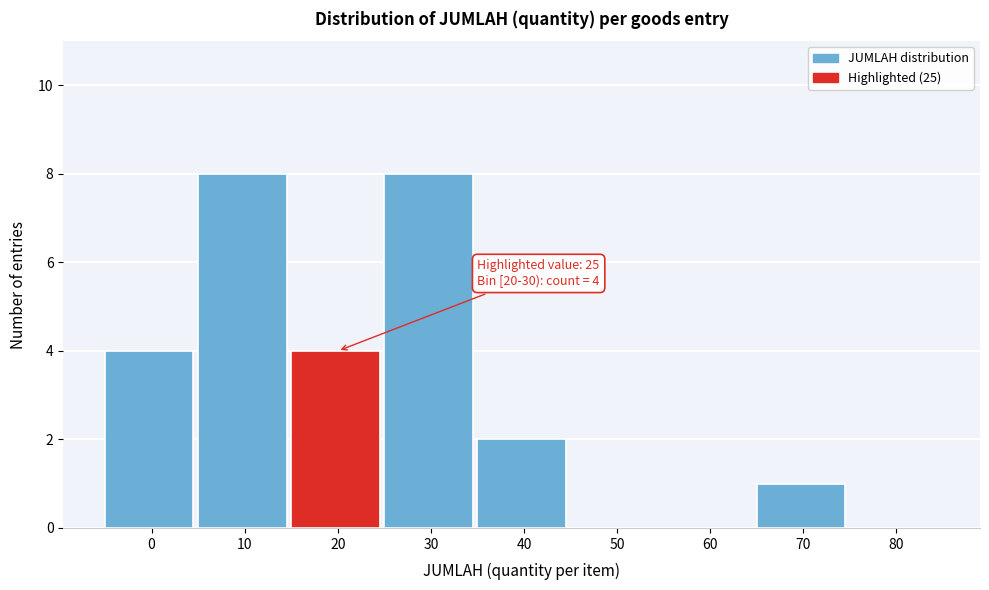

Reading left to right, extract all data points from this chart.

0=4	10=8	20=4	30=8	40=2	50=0	60=0	70=1	80=0